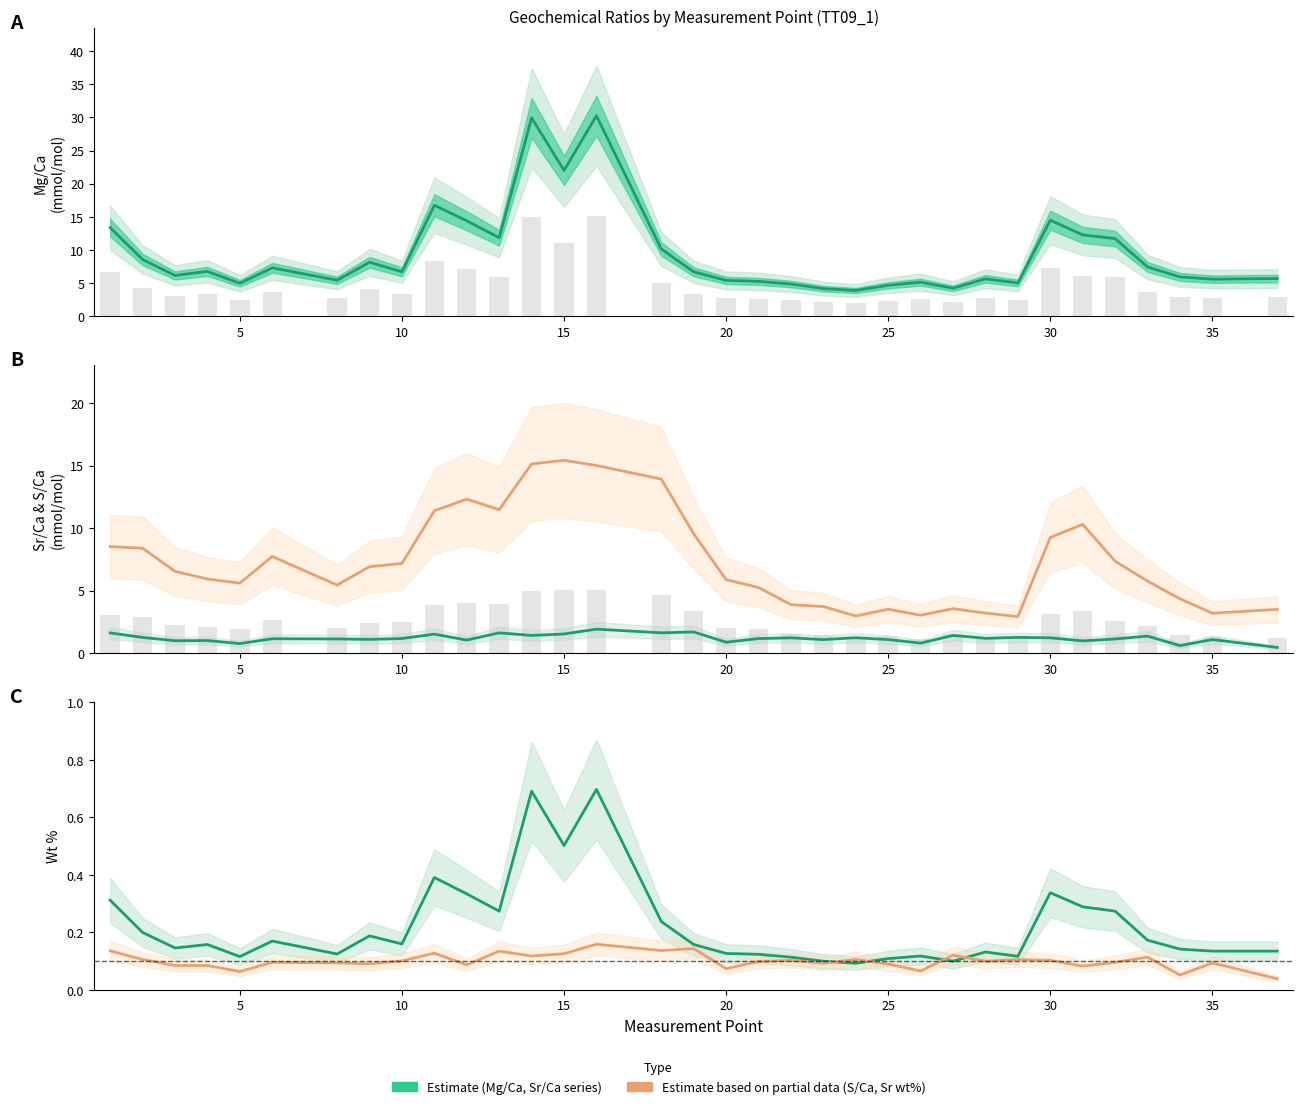

Reading left to right, what are all the values shown in this chart?

Mg/Ca (mmol/mol): 13.4	8.6	6.2	6.8	5.0	7.3	5.4	8.1	6.7	16.7	14.4	11.9	29.9	22.0	30.3	10.2	6.7	5.4	5.3	4.9	4.2	3.9	4.7	5.1	4.2	5.7	5.0	14.5	12.3	11.7	7.4	5.9	5.6	5.7
Sr/Ca (mmol/mol): 1.6	1.3	1.0	1.0	0.8	1.1	1.1	1.1	1.2	1.5	1.0	1.6	1.4	1.5	1.9	1.6	1.7	0.9	1.2	1.2	1.1	1.2	1.1	0.8	1.4	1.2	1.3	1.2	1.0	1.1	1.4	0.6	1.1	0.5
S/Ca (mmol/mol): 8.5	8.4	6.5	5.9	5.6	7.7	5.4	6.9	7.2	11.4	12.3	11.5	15.1	15.4	15.0	13.9	9.5	5.9	5.2	3.9	3.7	3.0	3.5	3.0	3.6	3.2	2.9	9.2	10.3	7.3	5.8	4.3	3.2	3.5
Mg (wt%): 0.3	0.2	0.1	0.2	0.1	0.2	0.1	0.2	0.2	0.4	0.3	0.3	0.7	0.5	0.7	0.2	0.2	0.1	0.1	0.1	0.1	0.1	0.1	0.1	0.1	0.1	0.1	0.3	0.3	0.3	0.2	0.1	0.1	0.1
Sr (wt%): 0.1	0.1	0.1	0.1	0.1	0.1	0.1	0.1	0.1	0.1	0.1	0.1	0.1	0.1	0.2	0.1	0.1	0.1	0.1	0.1	0.1	0.1	0.1	0.1	0.1	0.1	0.1	0.1	0.1	0.1	0.1	0.1	0.1	0.0